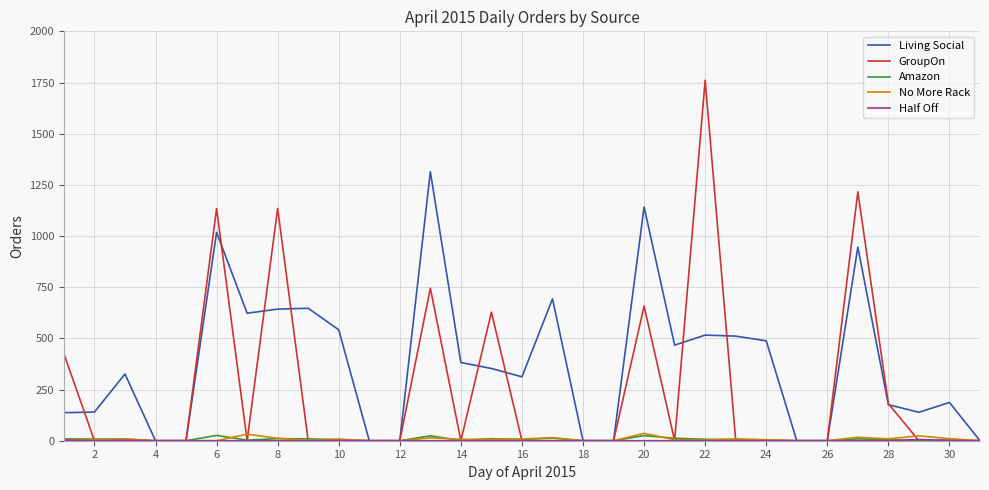

Which series has the largest range (max minus min)?

GroupOn